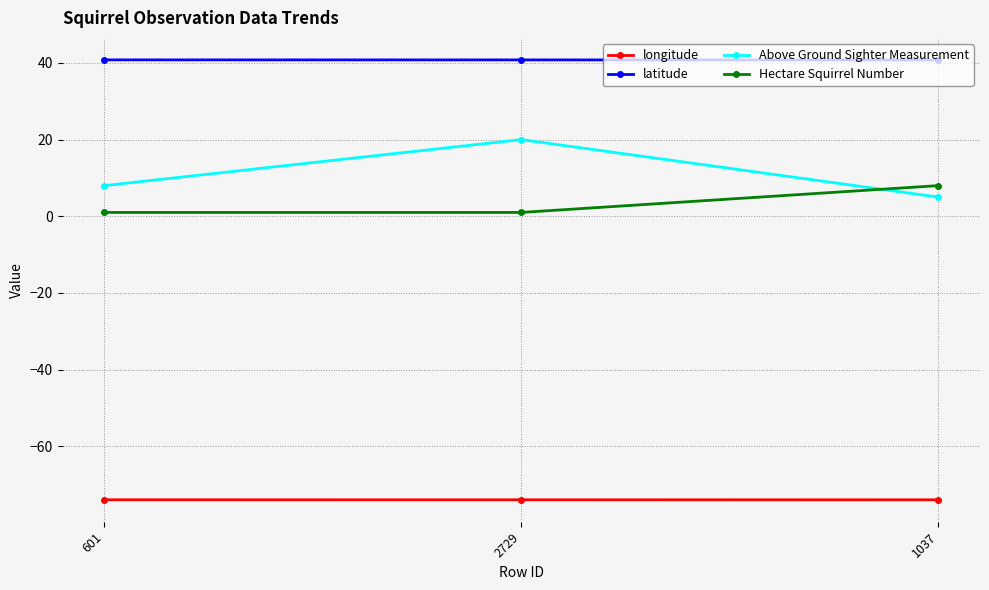

Rank the series by their maximum value, from lowest to highest.

longitude, Hectare Squirrel Number, Above Ground Sighter Measurement, latitude